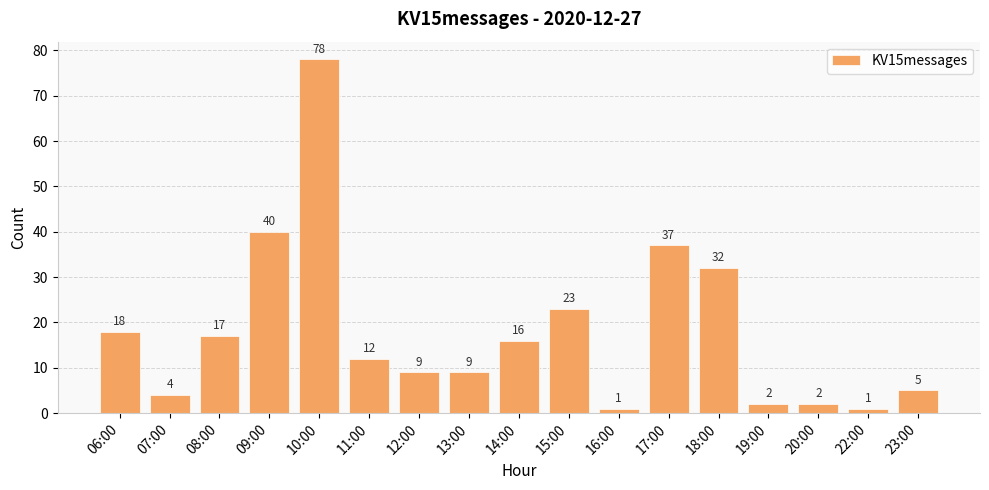

Reading left to right, extract all data points from this chart.

18	4	17	40	78	12	9	9	16	23	1	37	32	2	2	1	5